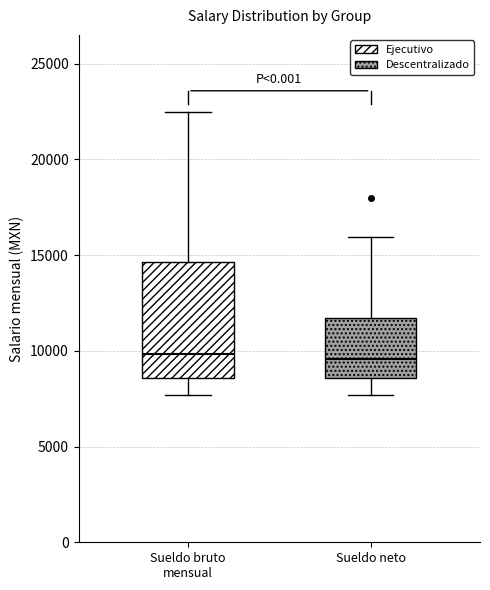

Reading left to right, transcribe this box plot: for each box, give where its median line is, the range the box spans, and where its two whiskers end, as read against the y-axis. The values are not printed on the chart, so give them approximately, as read against the axis.

Sueldo bruto mensual: median 10000, box 8500 to 14500, whiskers 7500 to 22500
Sueldo neto: median 9500, box 8500 to 11500, whiskers 7500 to 16000